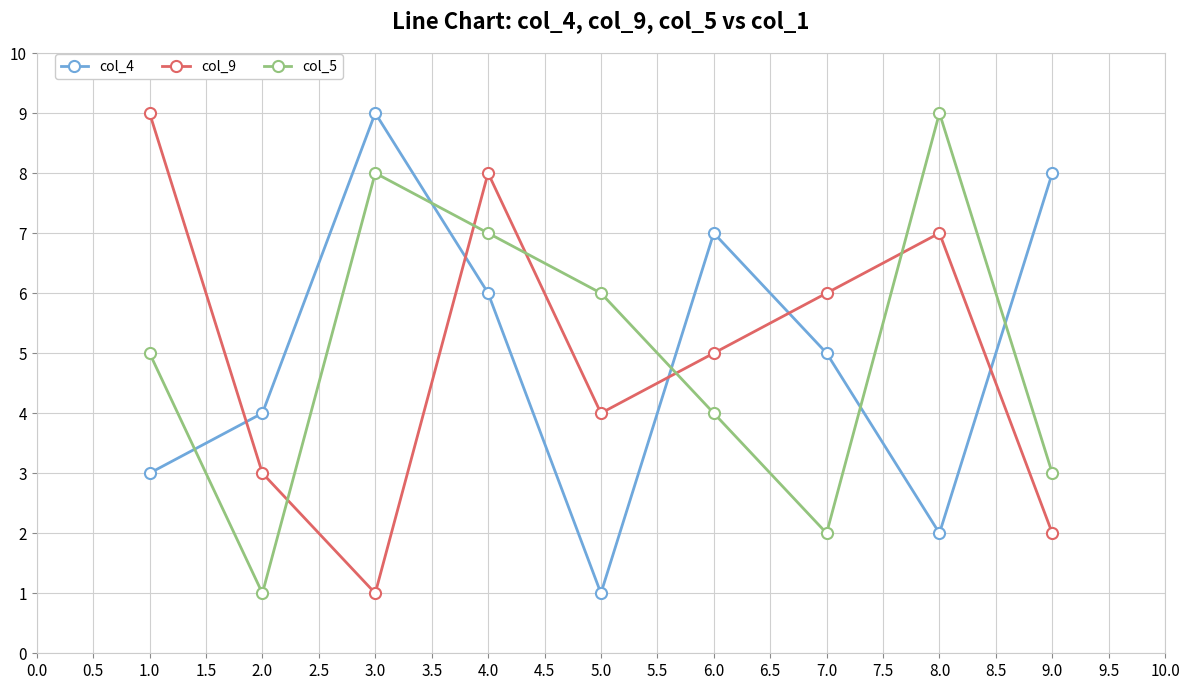

Rank the series at 1.0 from highest to lowest value.

col_9, col_5, col_4